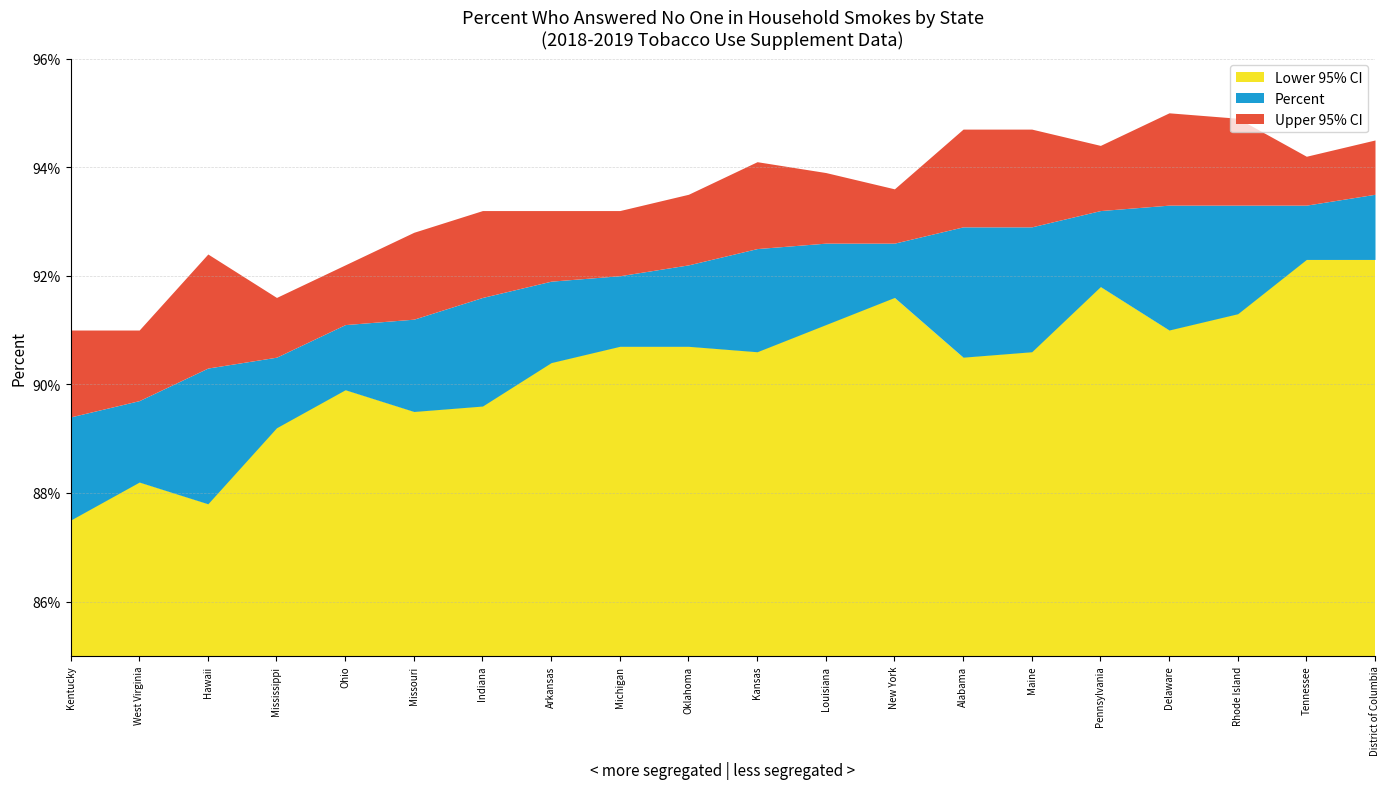

What is the approximate value of Upper 95% CI at New York?

93.6